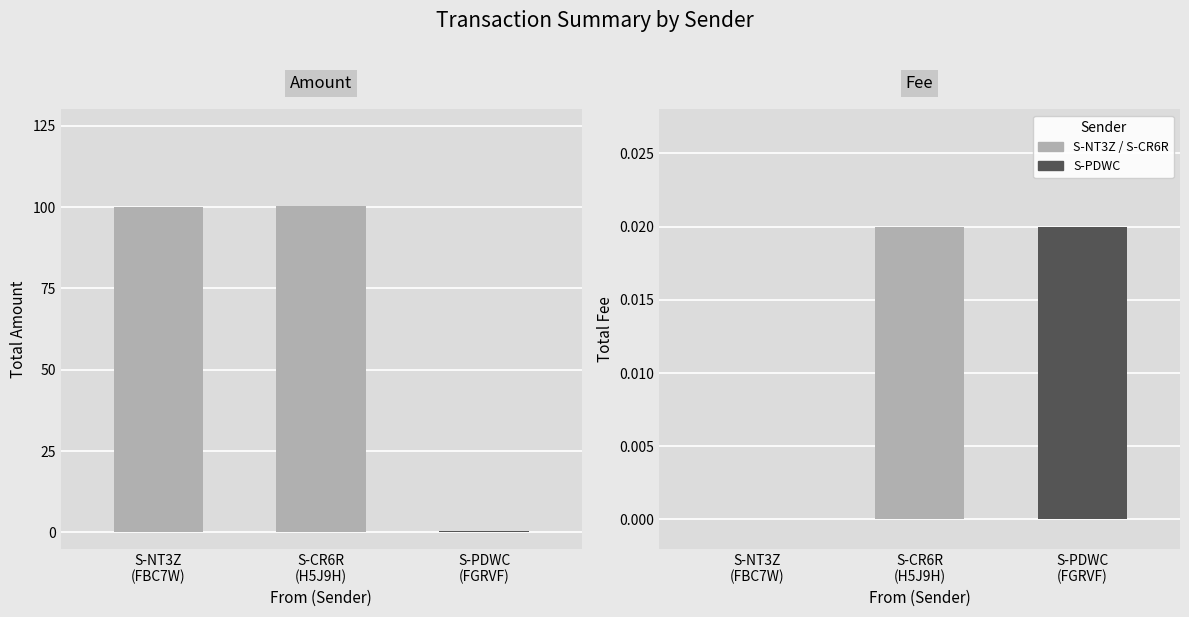

What is the label of the 1st bar from the left?

S-NT3Z
(FBC7W)